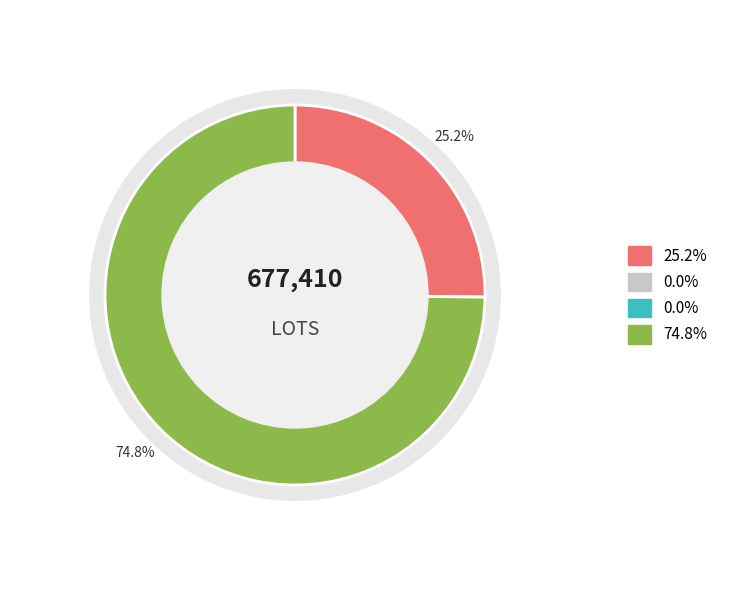

Combined, do Investment Funds and Investment Firms or credit institutions account for over 50%?

No